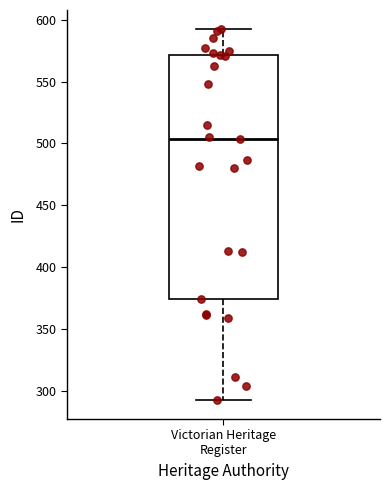

Where does the median line of the box for Victorian Heritage Register sit on the y-axis? The values are not printed on the chart, so give them approximately, as read against the axis.

505